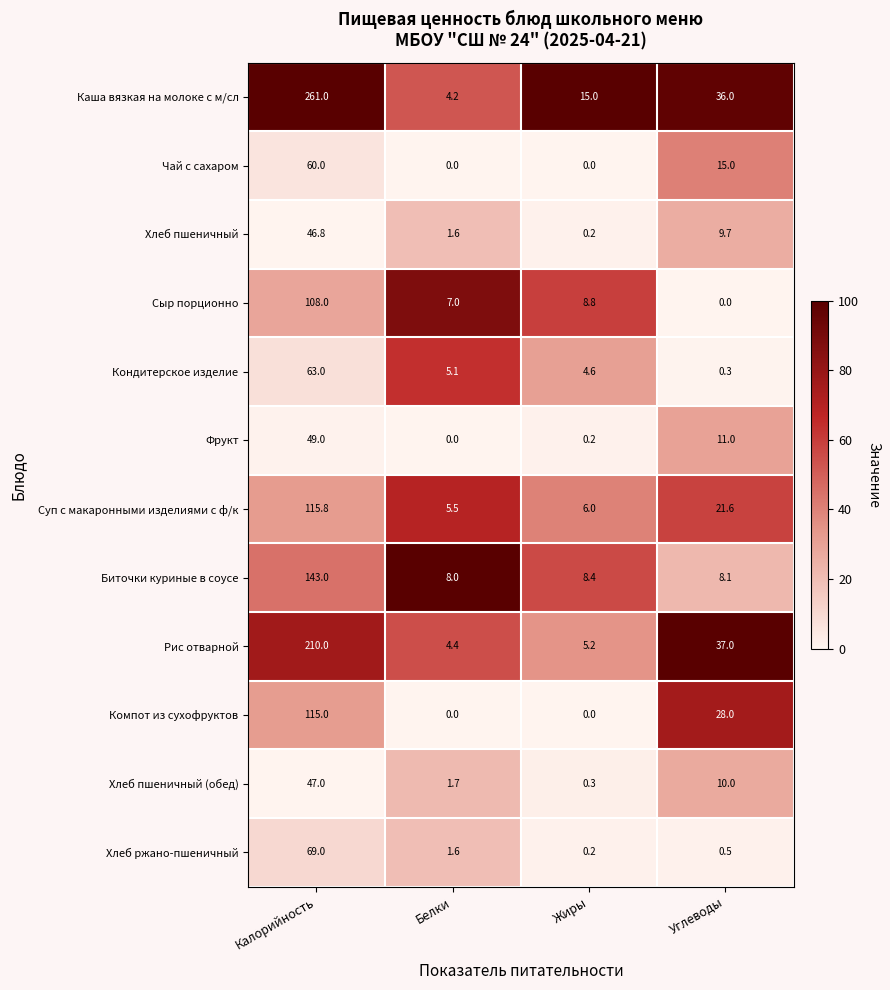

At how many categories does at least one series exceed 80?

1